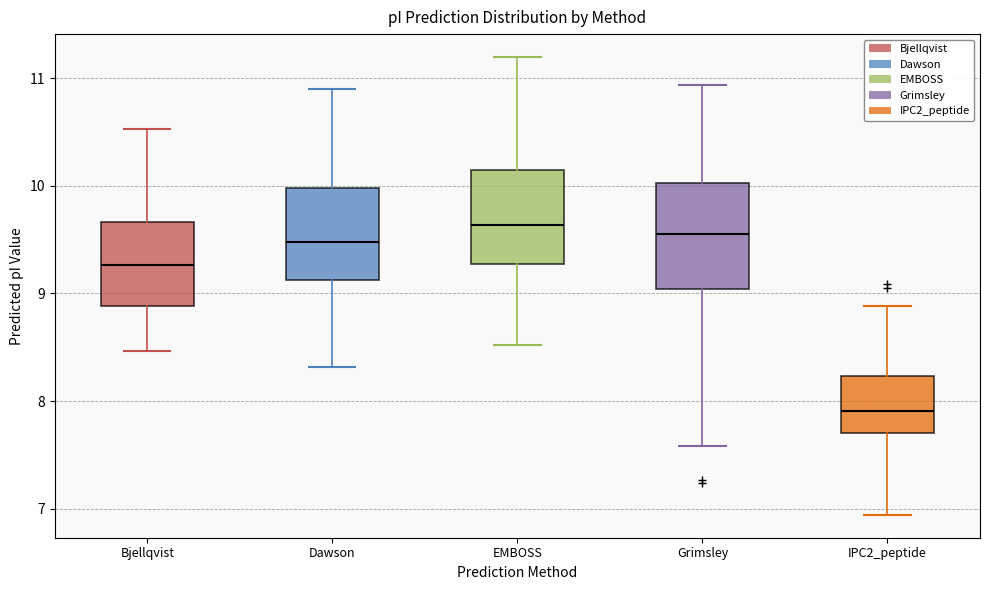

Reading left to right, read every box against the y-axis: the position of its median line, the range the box covers, and the ends of its whiskers. The values are not printed on the chart, so give them approximately, as read against the axis.

Bjellqvist: median 9.3, box 8.9 to 9.7, whiskers 8.5 to 10.5
Dawson: median 9.5, box 9.1 to 10.0, whiskers 8.3 to 10.9
EMBOSS: median 9.6, box 9.3 to 10.2, whiskers 8.5 to 11.2
Grimsley: median 9.6, box 9.0 to 10.0, whiskers 7.6 to 10.9
IPC2_peptide: median 7.9, box 7.7 to 8.2, whiskers 6.9 to 8.9